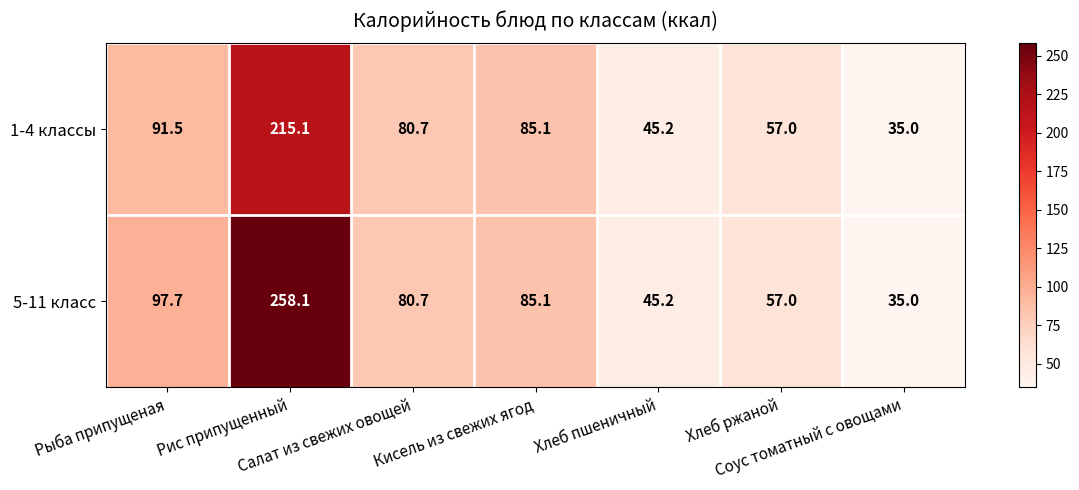

Which category has the lowest value across all series?

Соус томатный с овощами